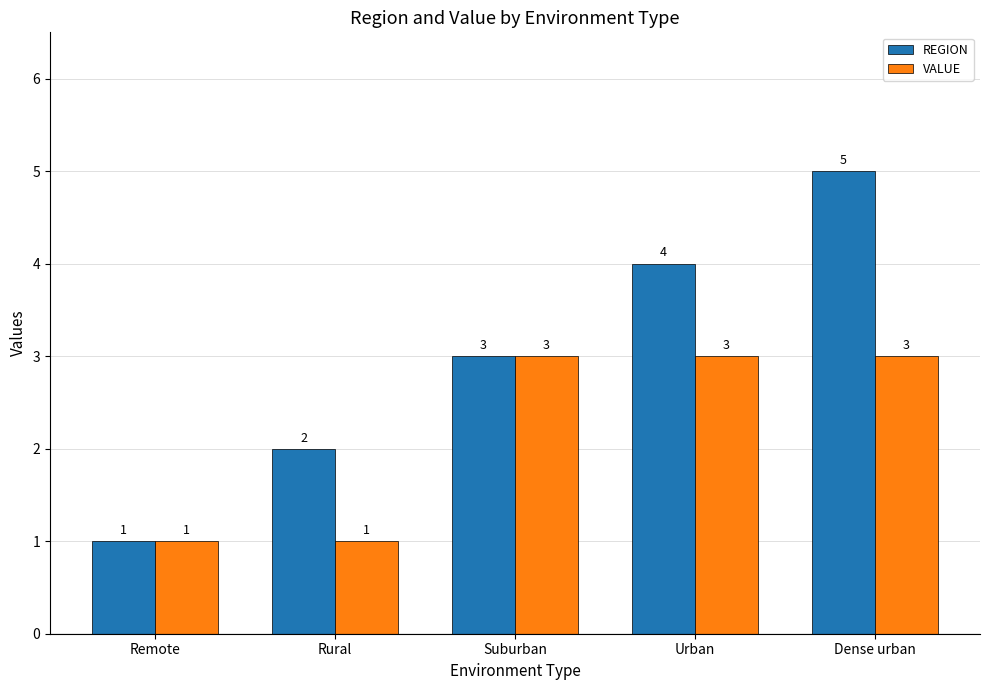

Reading left to right, extract all data points from this chart.

REGION: Remote=1	Rural=2	Suburban=3	Urban=4	Dense urban=5
VALUE: Remote=1	Rural=1	Suburban=3	Urban=3	Dense urban=3